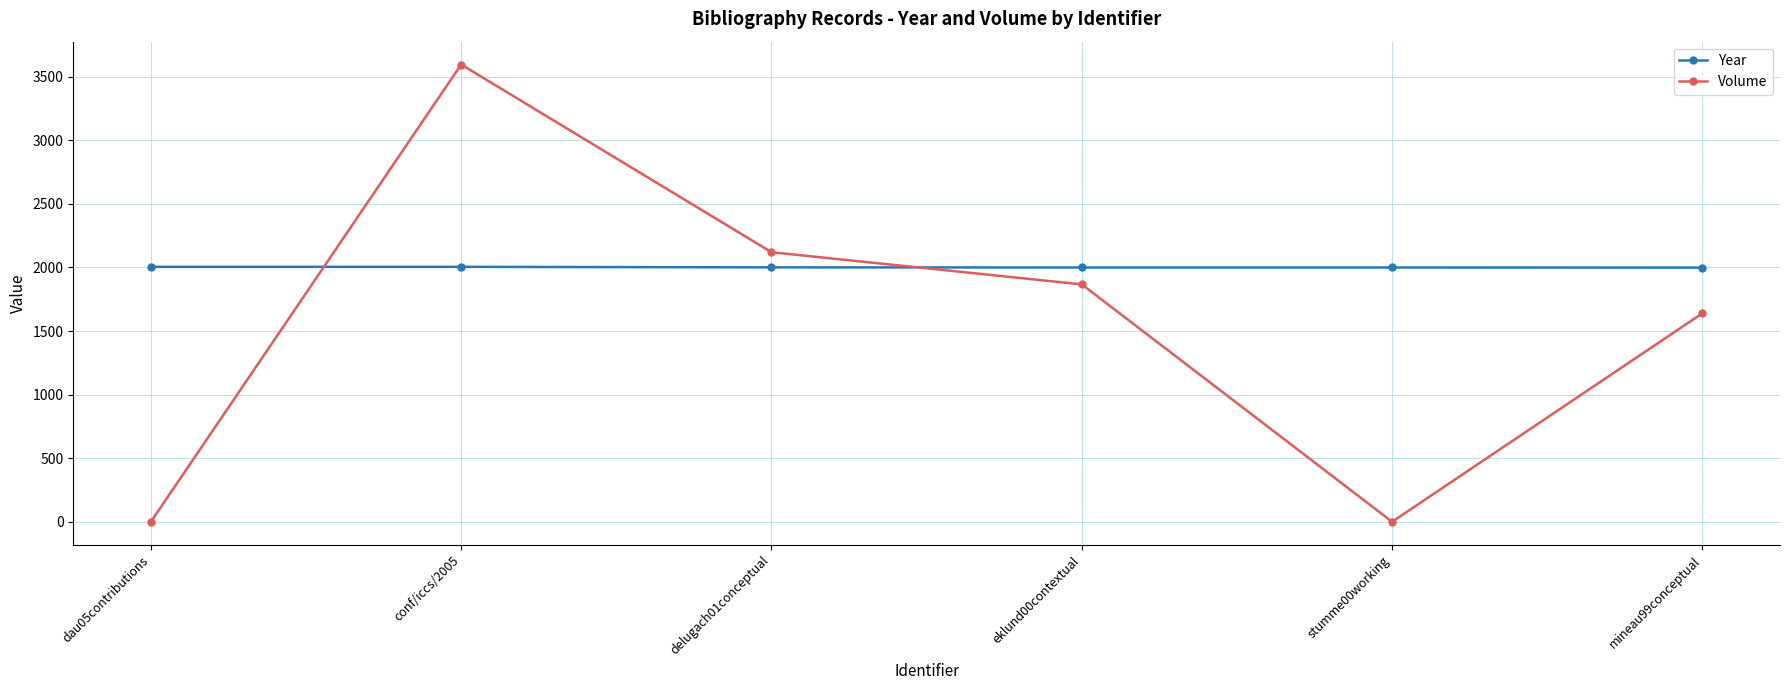

How many categories are shown in the chart?

6